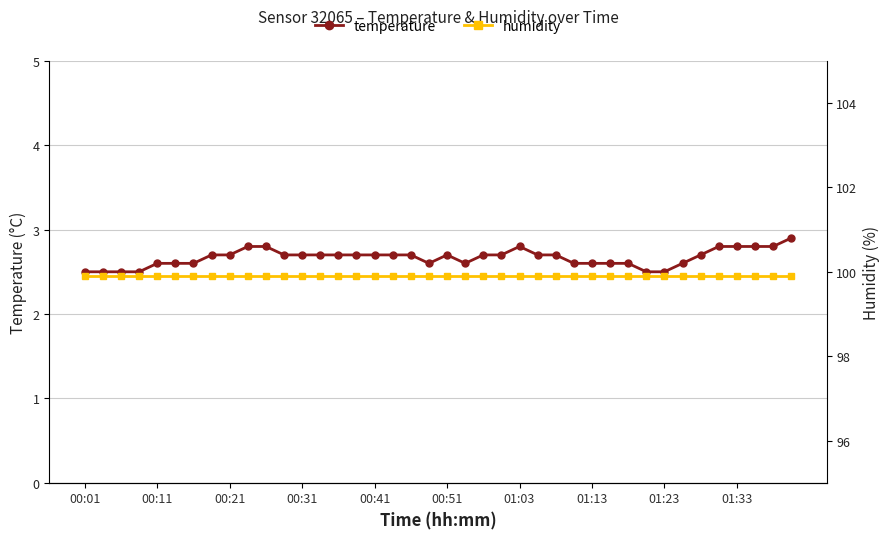

What is the value of the humidity point at the 4th from the left?

99.9